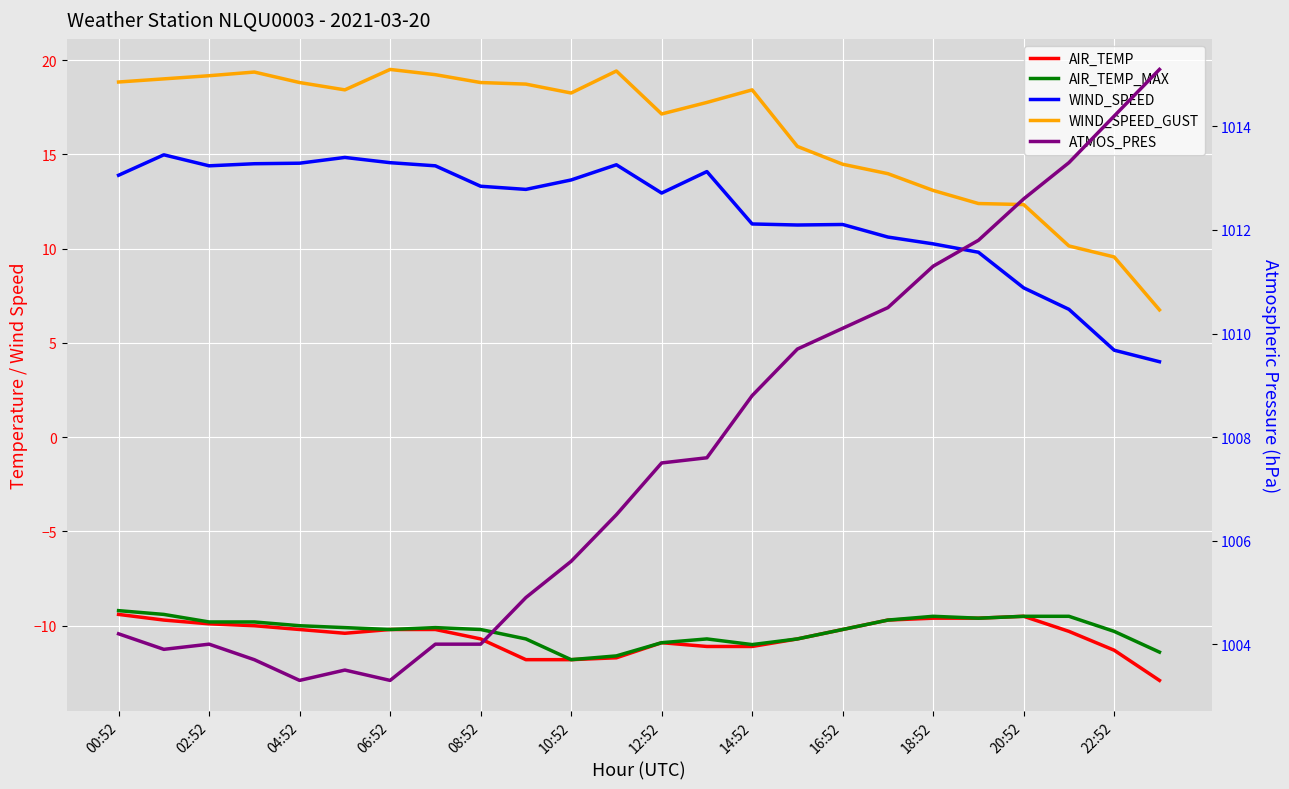

The value of AIR_TEMP at 00:52 is -5.9. True or false?

False